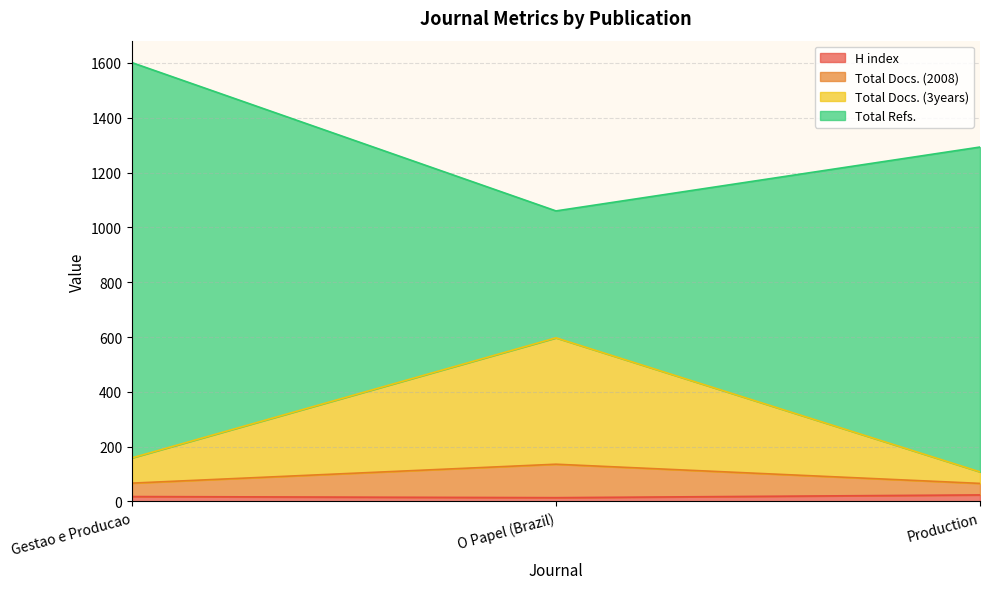

How many lines are shown in the chart?

4